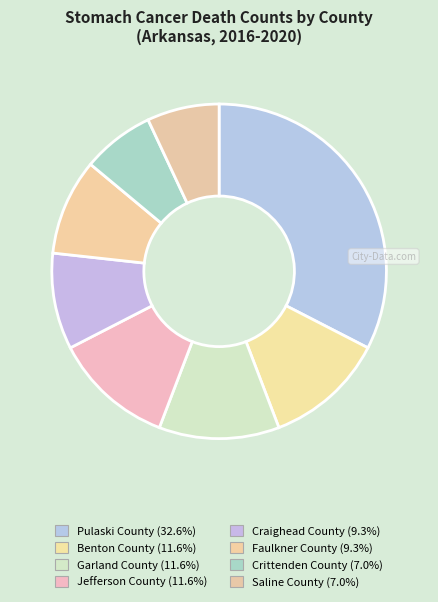

How many segments does this pie chart have?

8